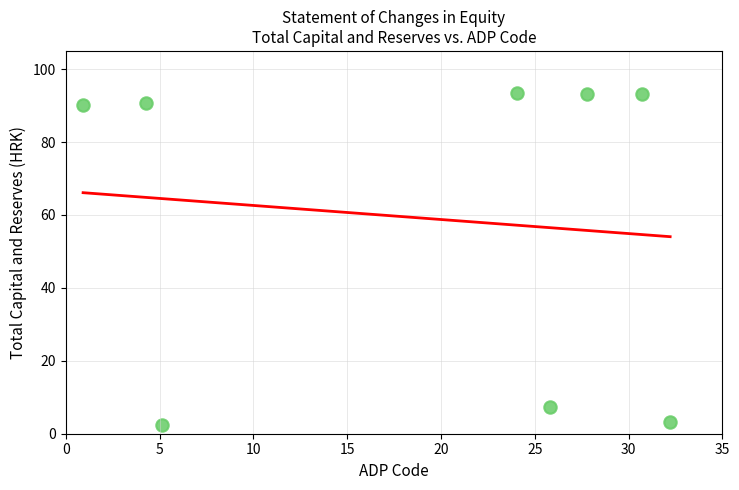

What is the range of Y values (max minus min)?

91.1